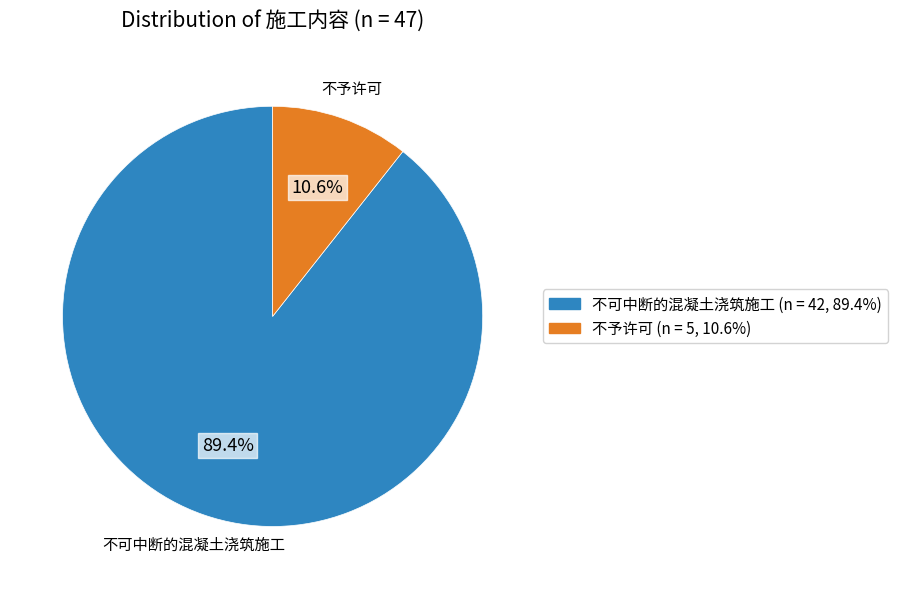

What is the total percentage of 不可中断的混凝土浇筑施工 and 不予许可?

100.0%